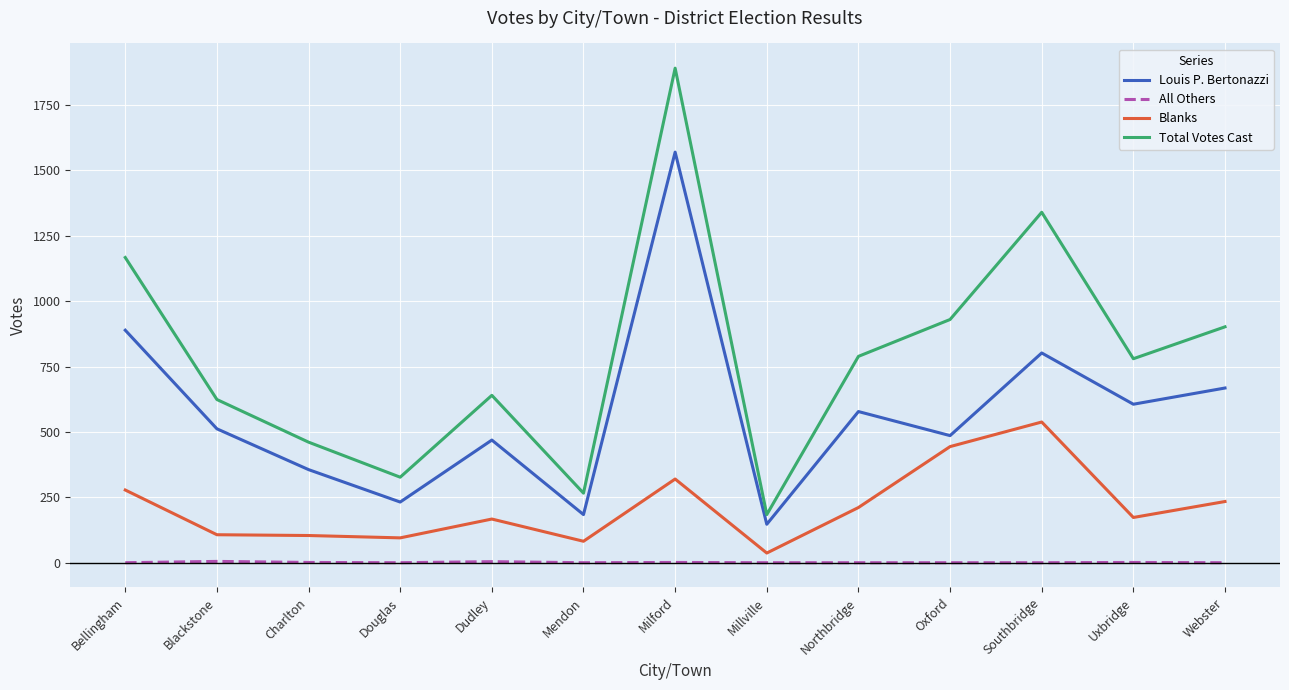

True or false: Total Votes Cast has a value of 807 at Bellingham.

False